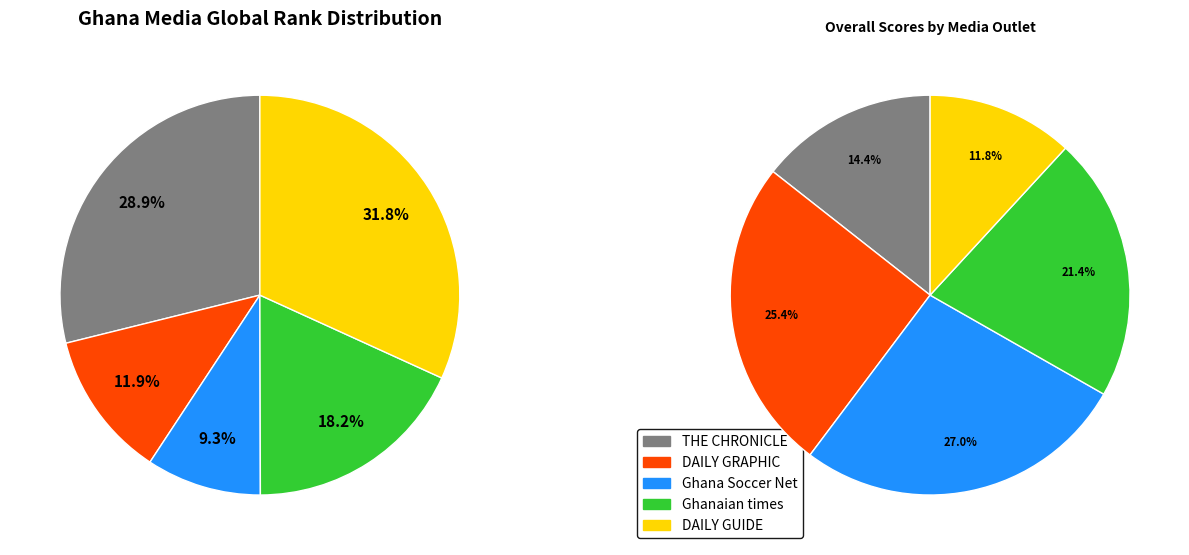

To the nearest percent, what percentage of the pie is DAILY GRAPHIC?

12%